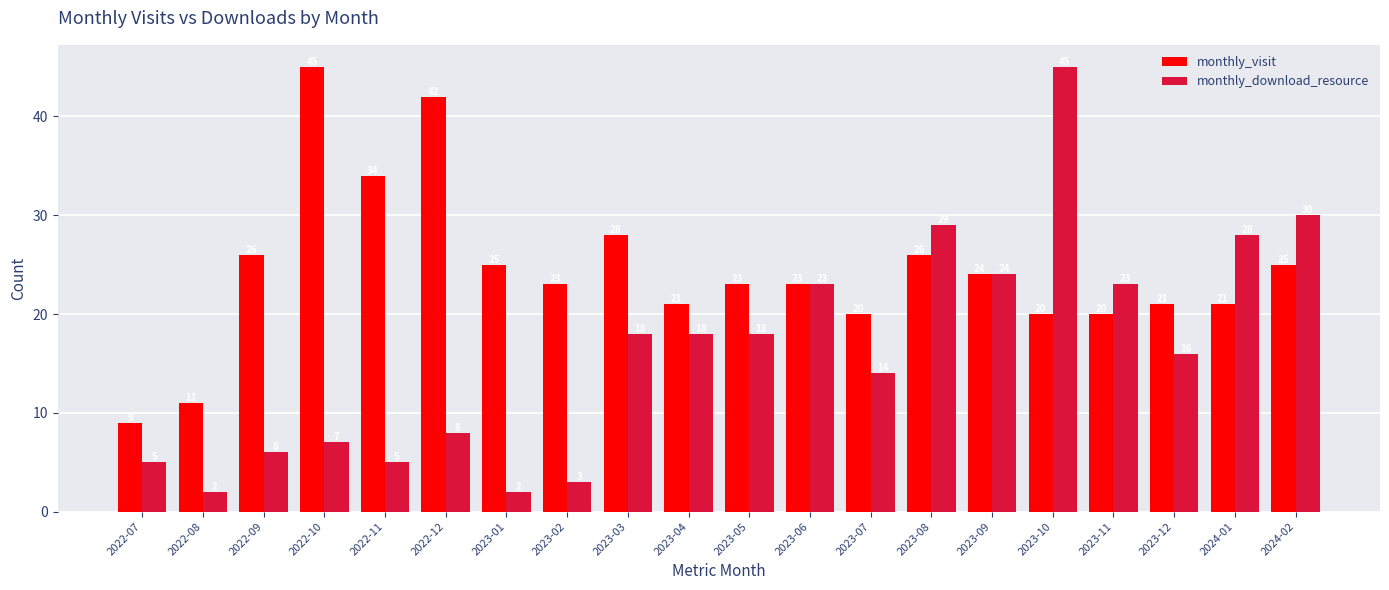

List the series in order of their overall mean, lowest first.

monthly_download_resource, monthly_visit